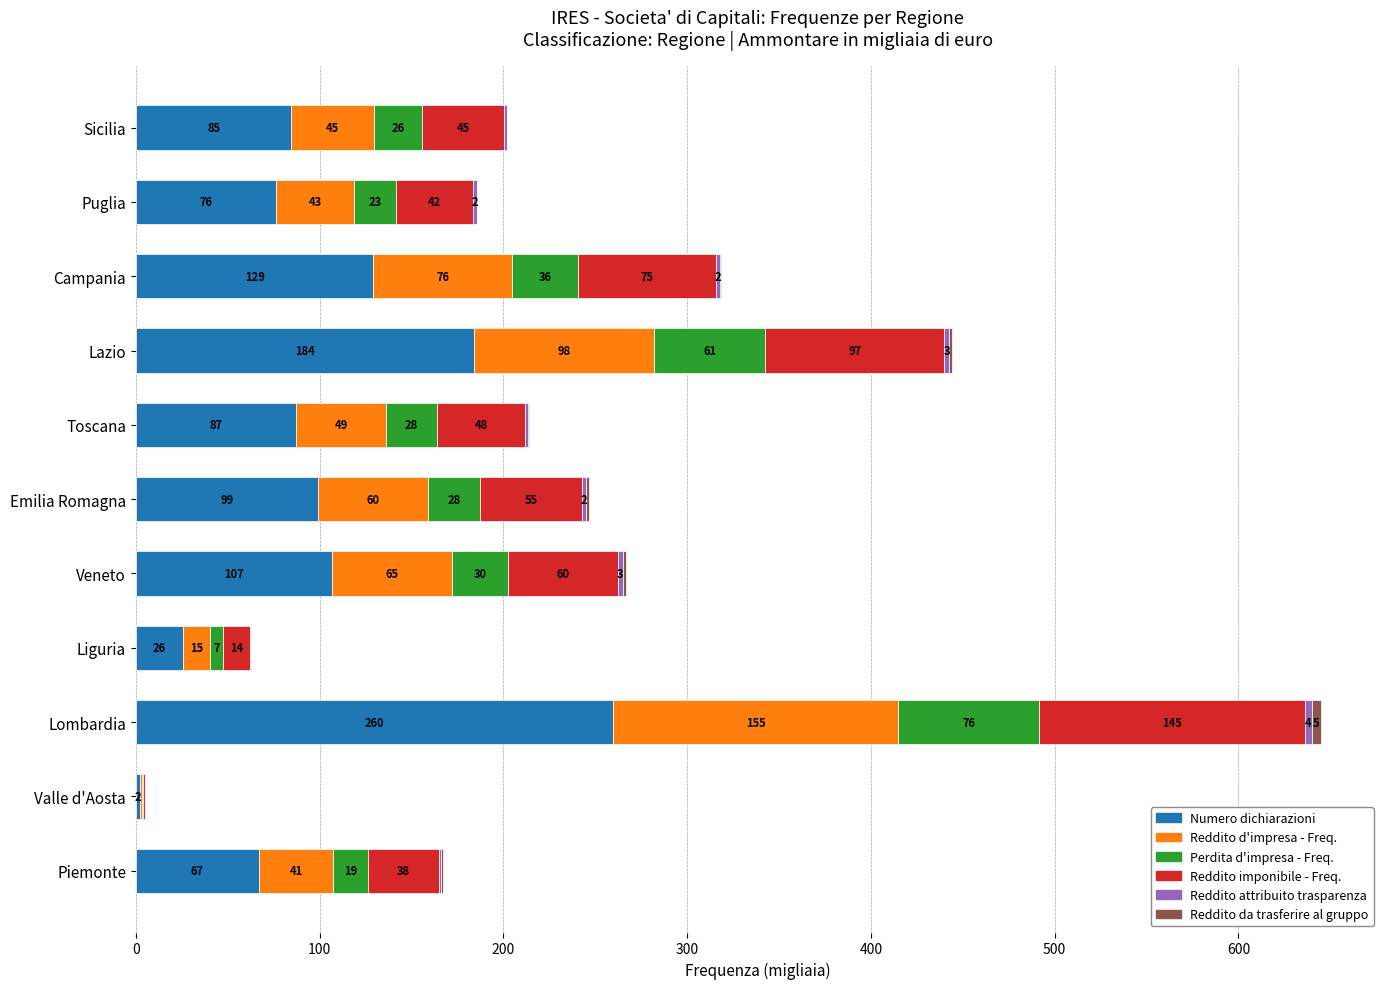

At which category is the sum across all series the highest?

Lombardia